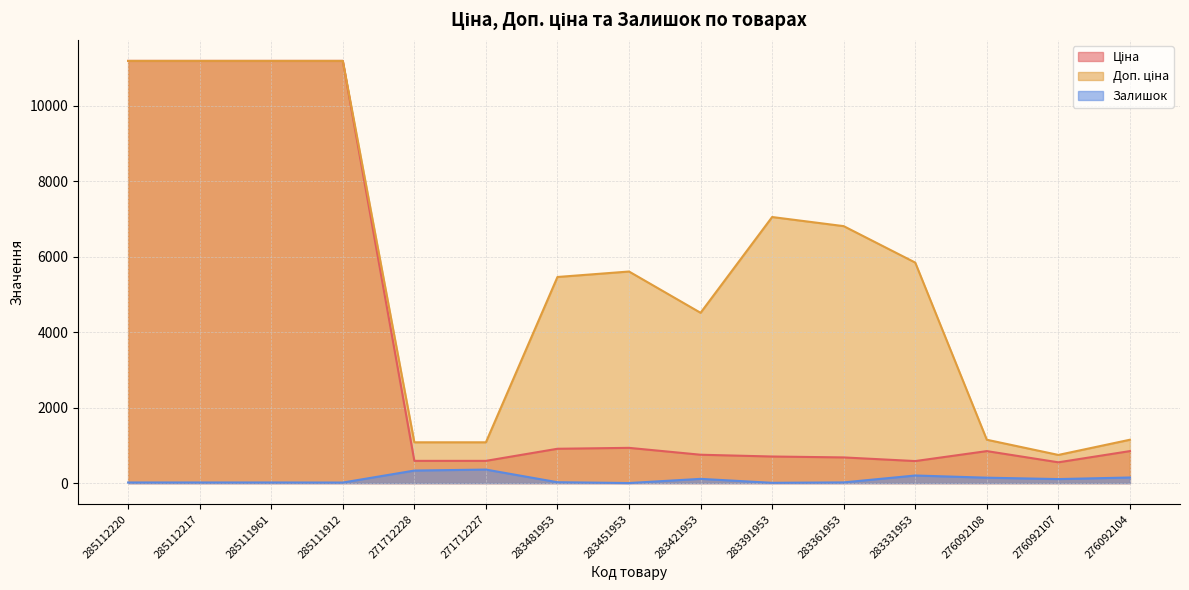

What is the difference between the maximum and second lowest values in the Доп. ціна series?

10106.5